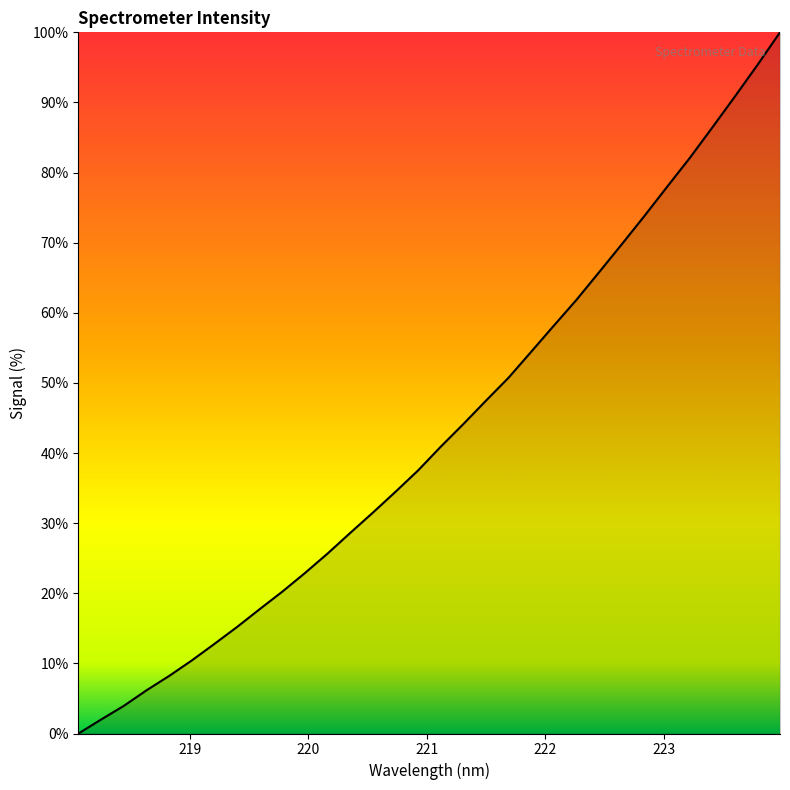

What is the maximum value shown in the chart?

100.0